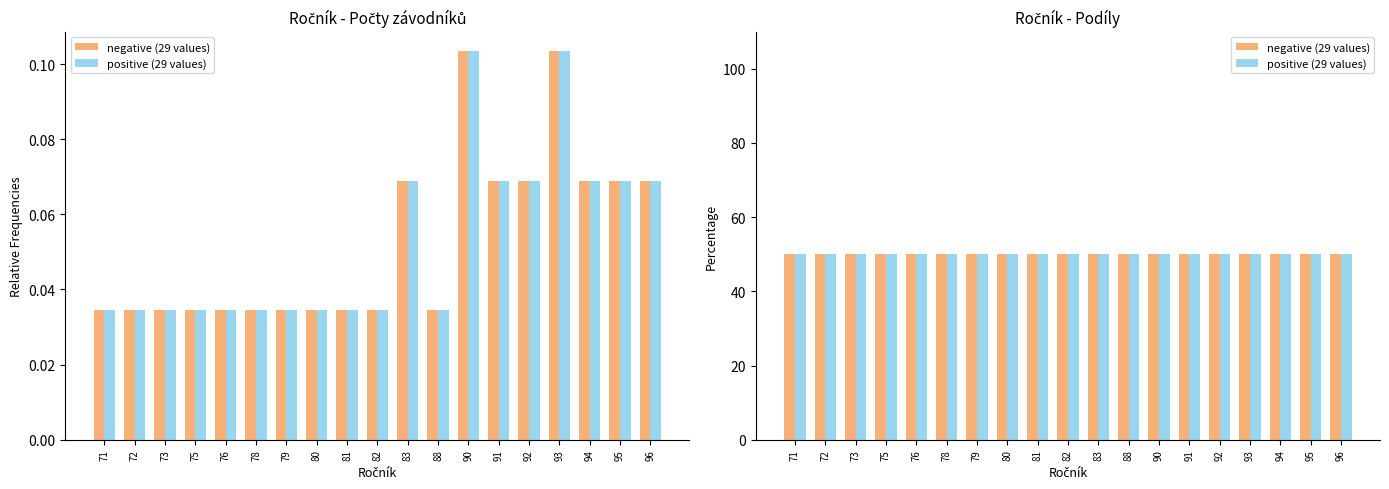

At which label does negative first exceed 82?

83